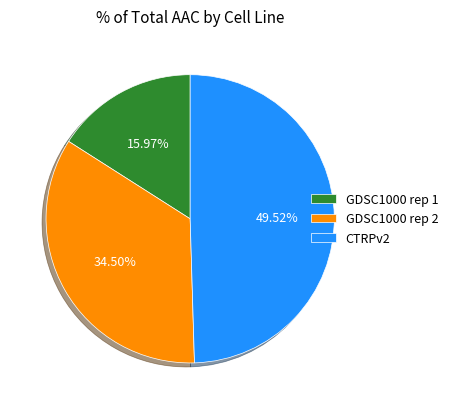

To the nearest percent, what is the combined percentage of GDSC1000 rep 1 and GDSC1000 rep 2?

50%